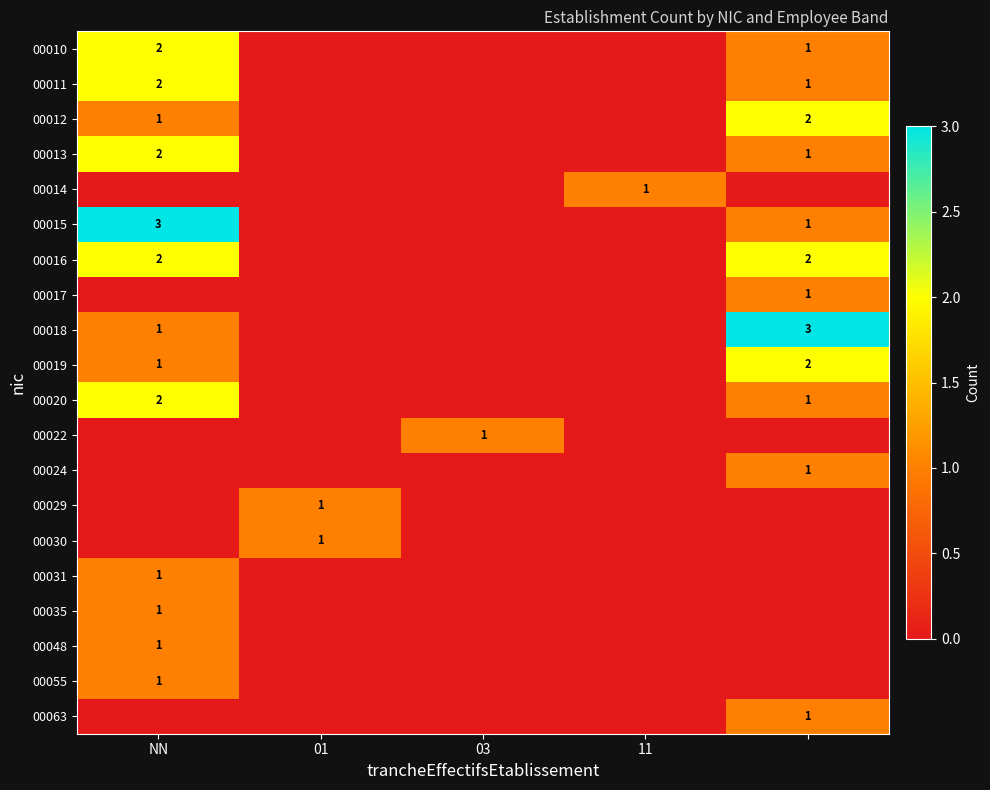

How many series are shown in this chart?

20